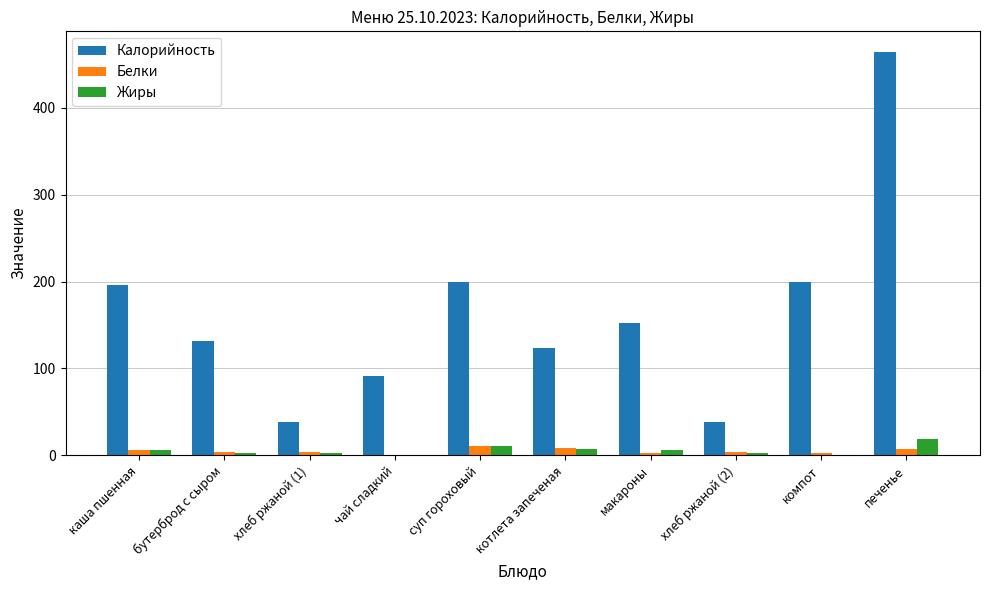

Which series has the largest total across all categories?

Калорийность